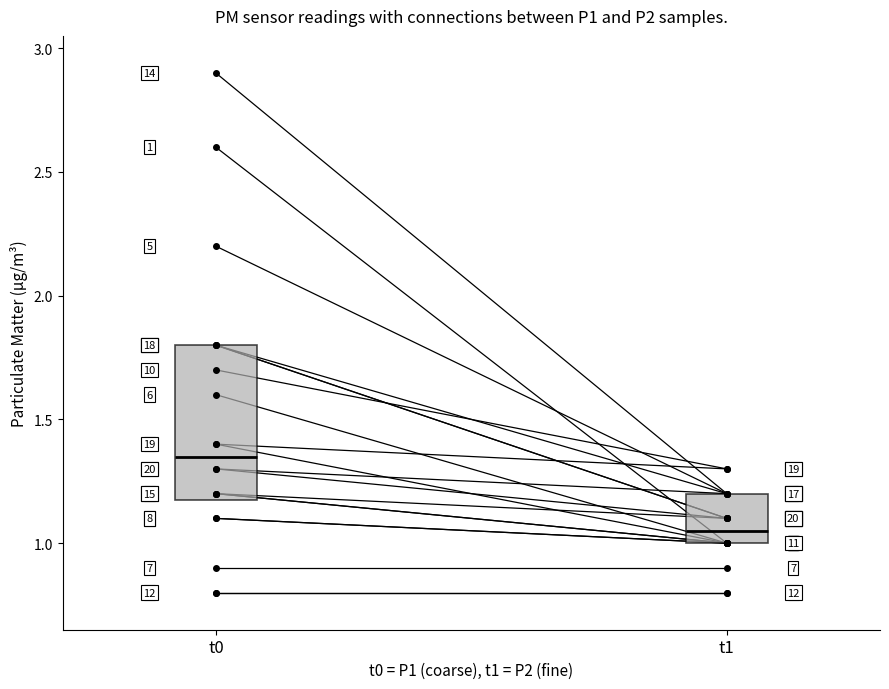

Reading left to right, list all the values displayed in this chart.

P1: 00:00=2.6	00:01=1.4	00:02=1.1	00:03=0.8	00:04=2.2	00:05=1.6	00:06=0.9	00:07=1.1	00:08=1.2	00:09=1.7	00:10=1.2	00:11=0.8	00:12=1.8	00:13=2.9	00:14=1.2	00:15=1.3	00:16=1.8	00:17=1.8	00:18=1.4	00:19=1.3
P2: 00:00=1.0	00:01=1.0	00:02=1.0	00:03=0.8	00:04=1.2	00:05=1.0	00:06=0.9	00:07=1.0	00:08=1.0	00:09=1.3	00:10=1.0	00:11=0.8	00:12=1.1	00:13=1.2	00:14=1.1	00:15=1.2	00:16=1.2	00:17=1.1	00:18=1.3	00:19=1.1